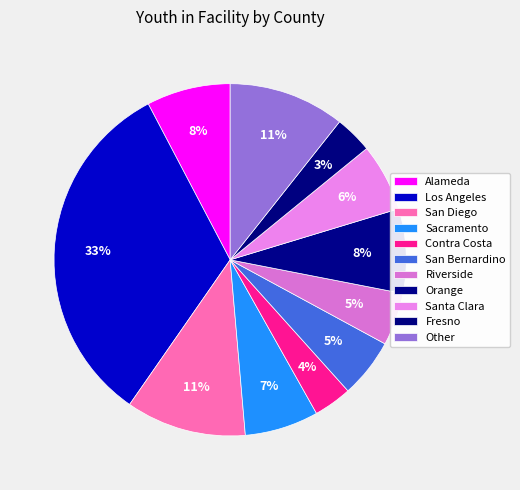

Count the number of slices in the pie.

11